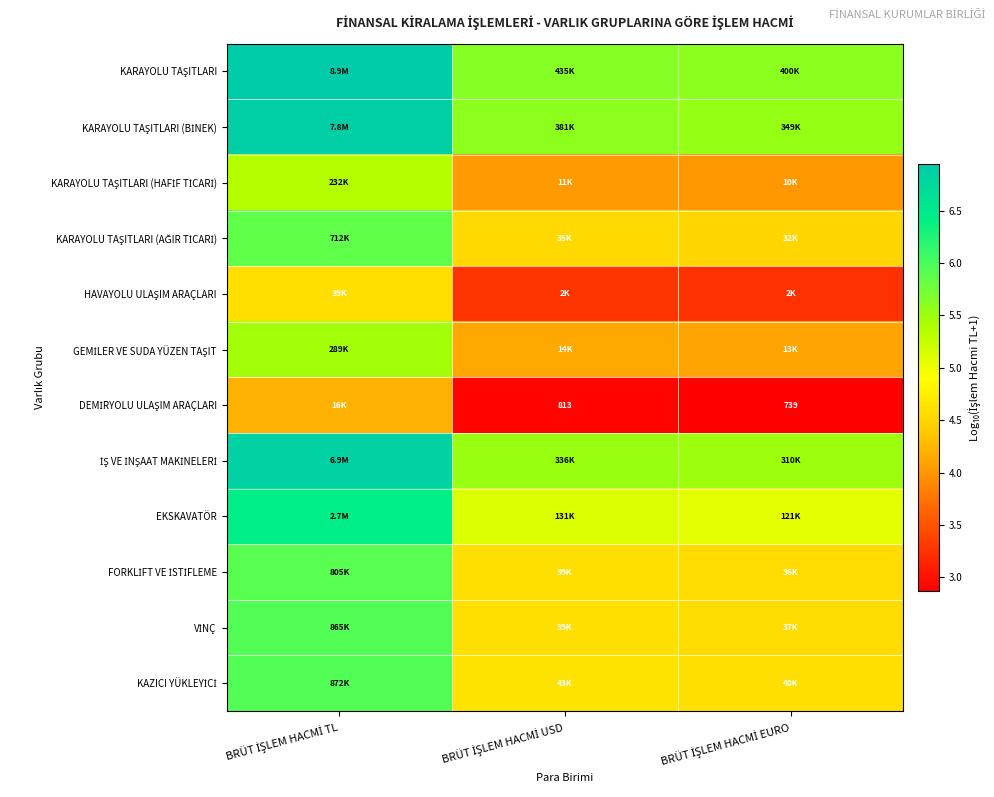

Rank the series by their maximum value, from lowest to highest.

DEMİRYOLU ULAŞIM ARAÇLARI, HAVAYOLU ULAŞIM ARAÇLARI, KARAYOLU TAŞITLARI (HAFİF TİCARİ), GEMİLER VE SUDA YÜZEN TAŞIT, KARAYOLU TAŞITLARI (AĞIR TİCARİ), FORKLİFT VE İSTİFLEME, VİNÇ, KAZICI YÜKLEYİCİ, EKSKAVATÖR, İŞ VE İNŞAAT MAKİNELERİ, KARAYOLU TAŞITLARI (BİNEK), KARAYOLU TAŞITLARI